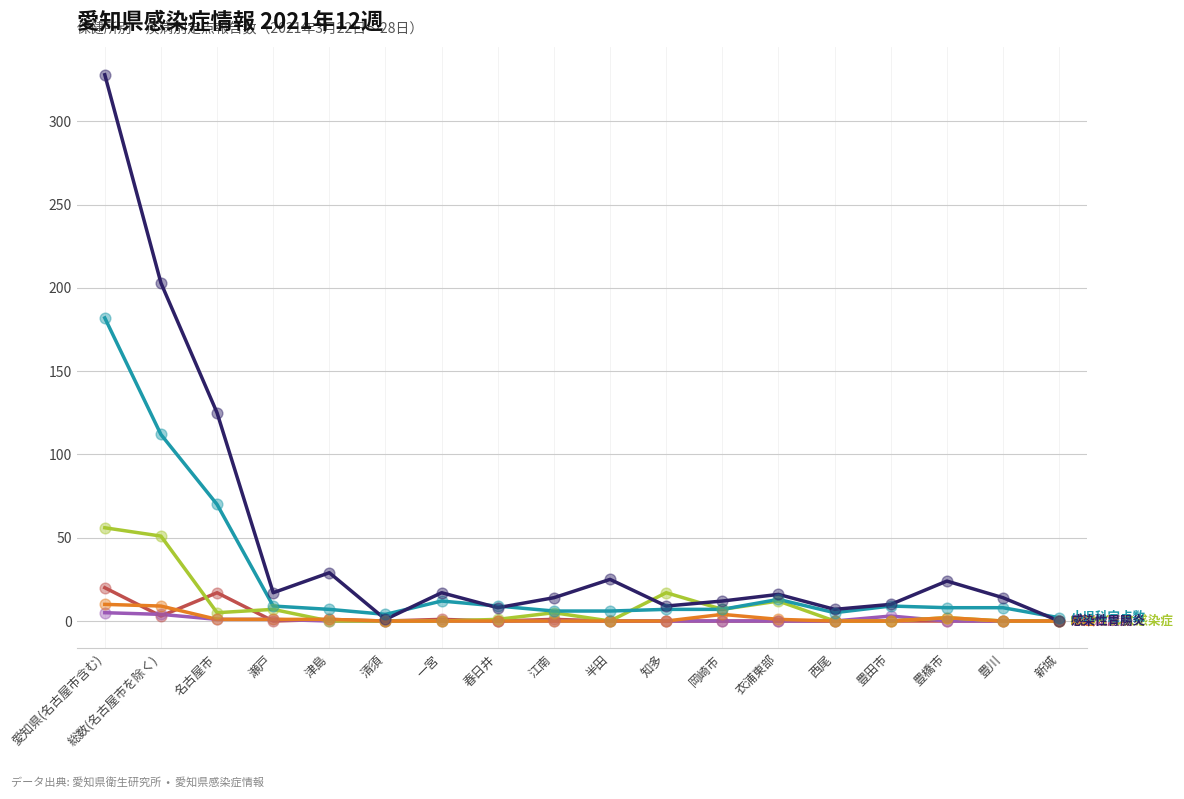

At which category is the sum across all series the highest?

愛知県(名古屋市含む)